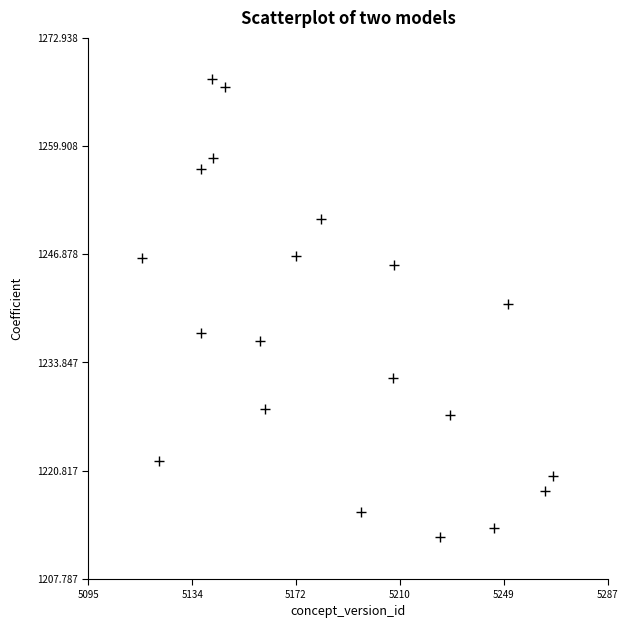

What Y value in the scatter plot is closest to 1240?

1240.9